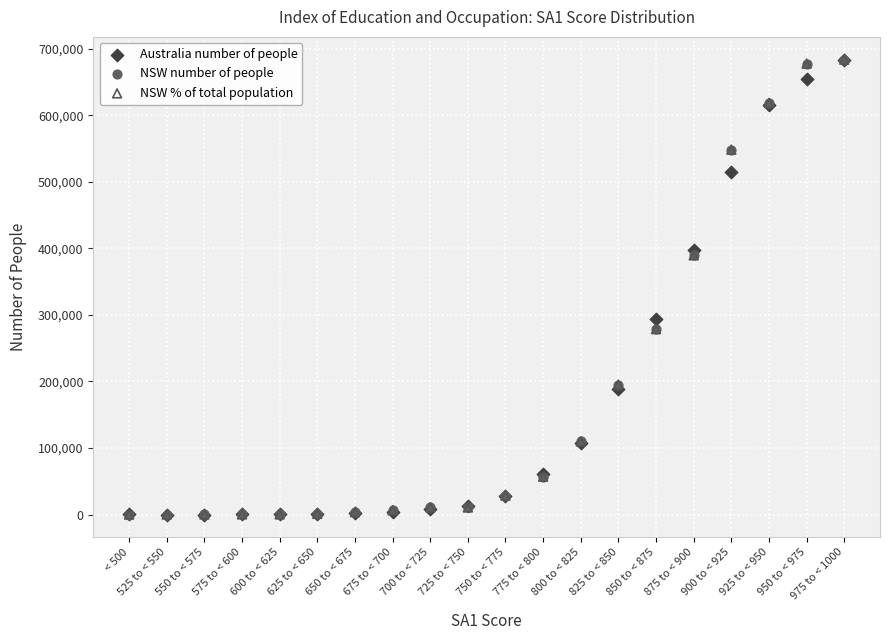

What are all the series names shown in the legend?

Australia number of people, NSW number of people, NSW % of total population